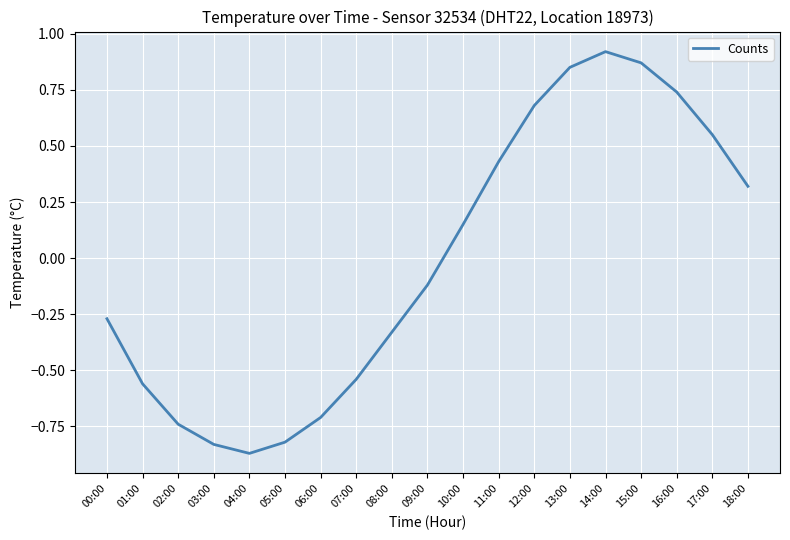

Where is the first local minimum?

04:00